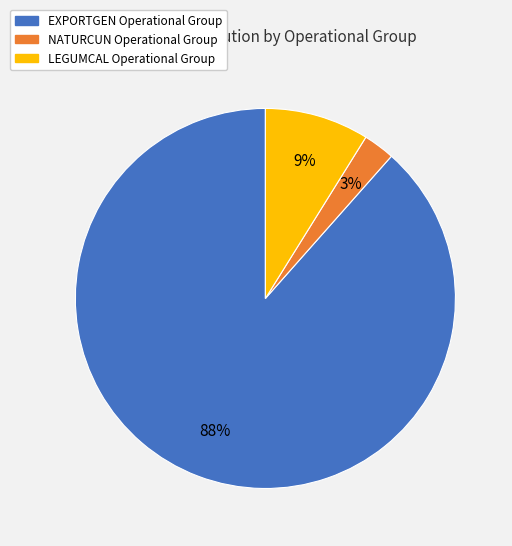

What is the smallest slice in the pie chart?

NATURCUN Operational Group